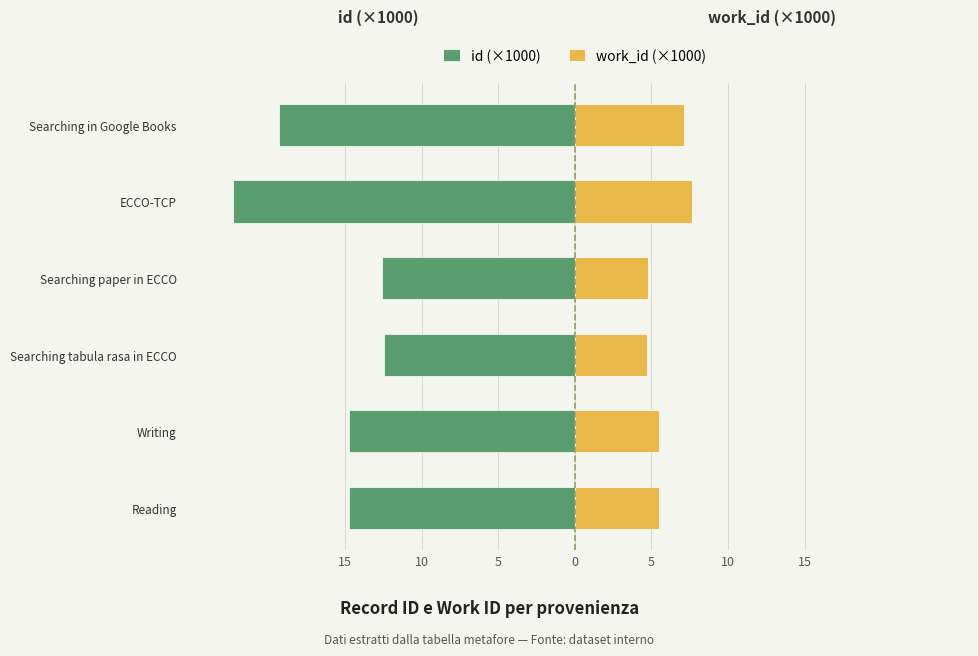

Reading left to right, extract all data points from this chart.

id (×1000): -14.7	-14.7	-12.5	-12.6	-22.3	-19.3
work_id (×1000): 5.5	5.5	4.7	4.8	7.6	7.1